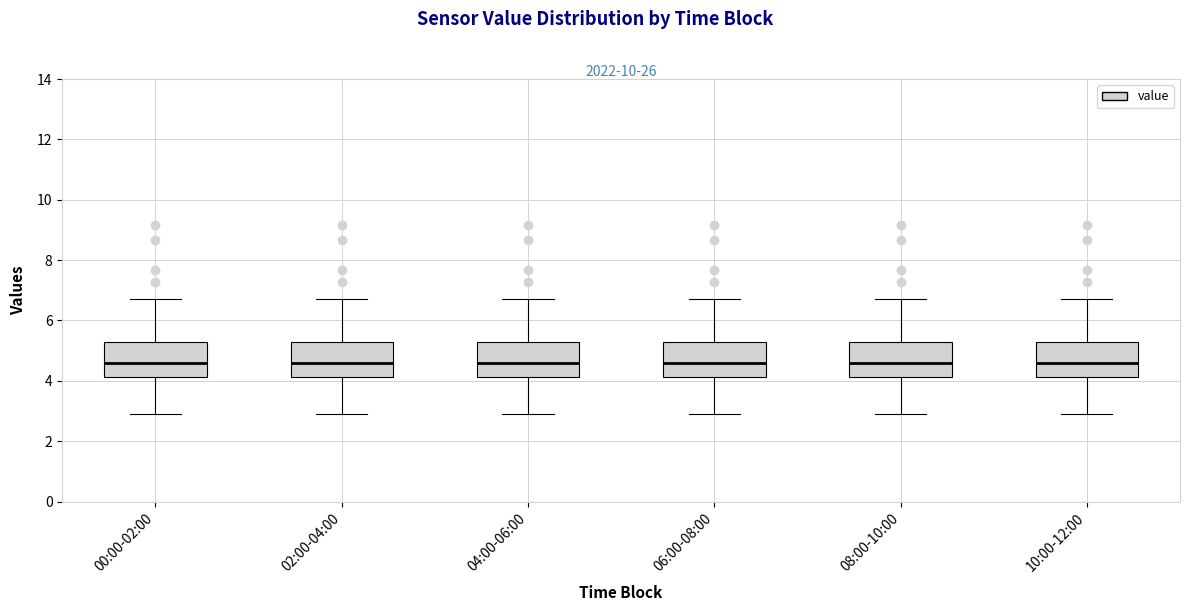

Reading left to right, transcribe this box plot: for each box, give where its median line is, the range the box spans, and where its two whiskers end, as read against the y-axis. The values are not printed on the chart, so give them approximately, as read against the axis.

00:00-02:00: median 4.6, box 4.2 to 5.4, whiskers 3.0 to 6.8
02:00-04:00: median 4.6, box 4.2 to 5.4, whiskers 3.0 to 6.8
04:00-06:00: median 4.6, box 4.2 to 5.4, whiskers 3.0 to 6.8
06:00-08:00: median 4.6, box 4.2 to 5.4, whiskers 3.0 to 6.8
08:00-10:00: median 4.6, box 4.2 to 5.4, whiskers 3.0 to 6.8
10:00-12:00: median 4.6, box 4.2 to 5.4, whiskers 3.0 to 6.8